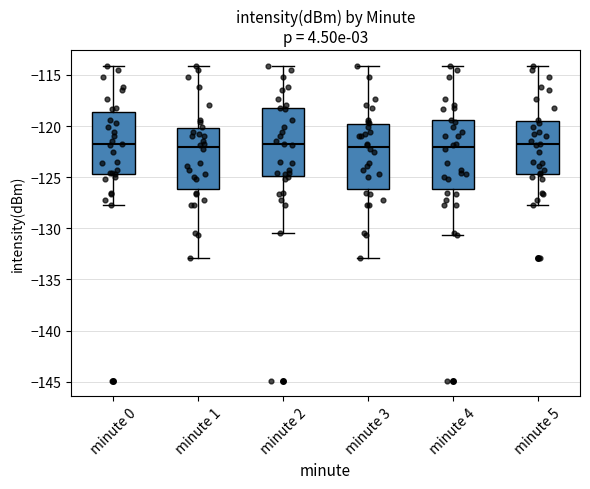

Reading left to right, read every box against the y-axis: the position of its median line, the range the box covers, and the ends of its whiskers. The values are not printed on the chart, so give them approximately, as read against the axis.

minute 0: median -122.0, box -124.5 to -118.5, whiskers -127.5 to -114.0
minute 1: median -122.0, box -126.0 to -120.0, whiskers -133.0 to -114.0
minute 2: median -122.0, box -125.0 to -118.0, whiskers -130.5 to -114.0
minute 3: median -122.0, box -126.0 to -120.0, whiskers -133.0 to -114.0
minute 4: median -122.0, box -126.0 to -119.5, whiskers -130.5 to -114.0
minute 5: median -122.0, box -124.5 to -119.5, whiskers -127.5 to -114.0